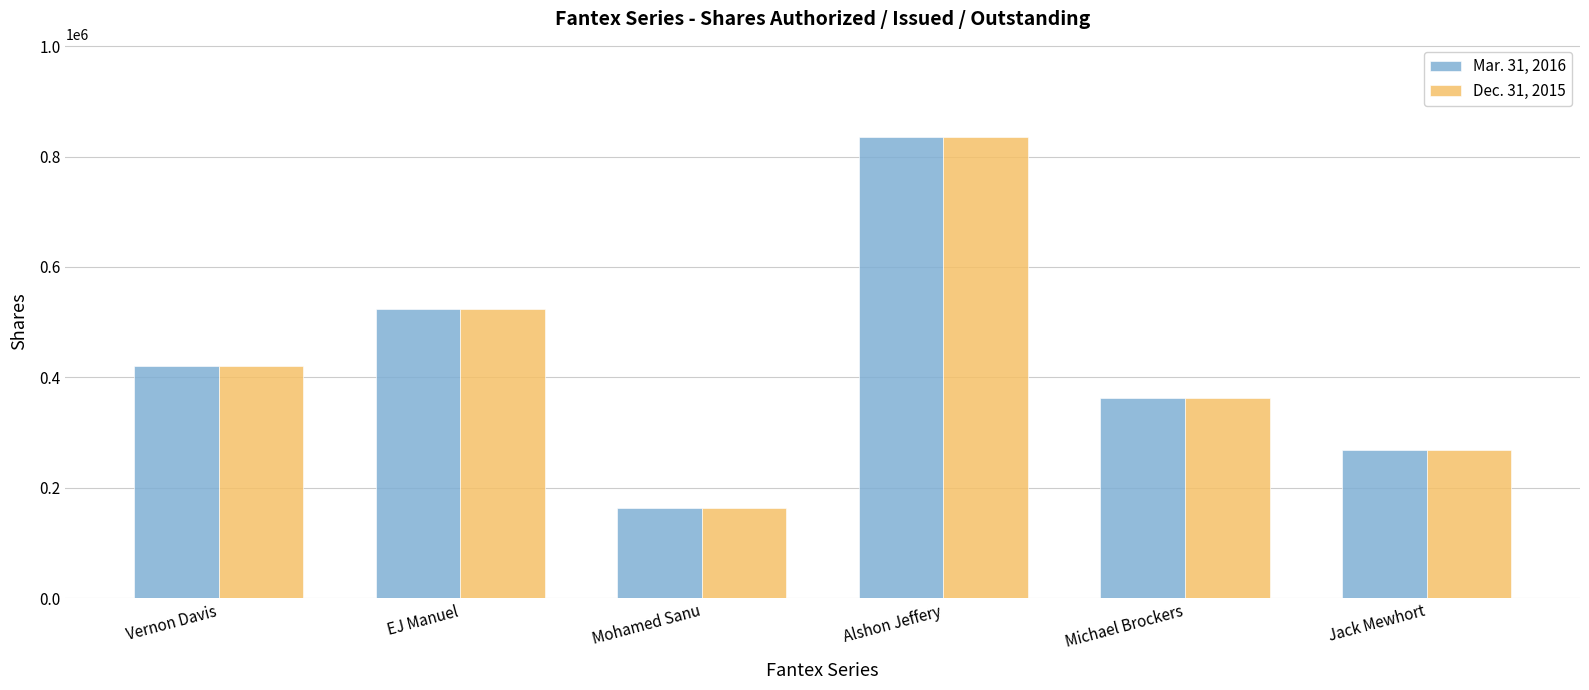

What is the value of the Dec. 31, 2015 bar at the 2nd from the left?

523700